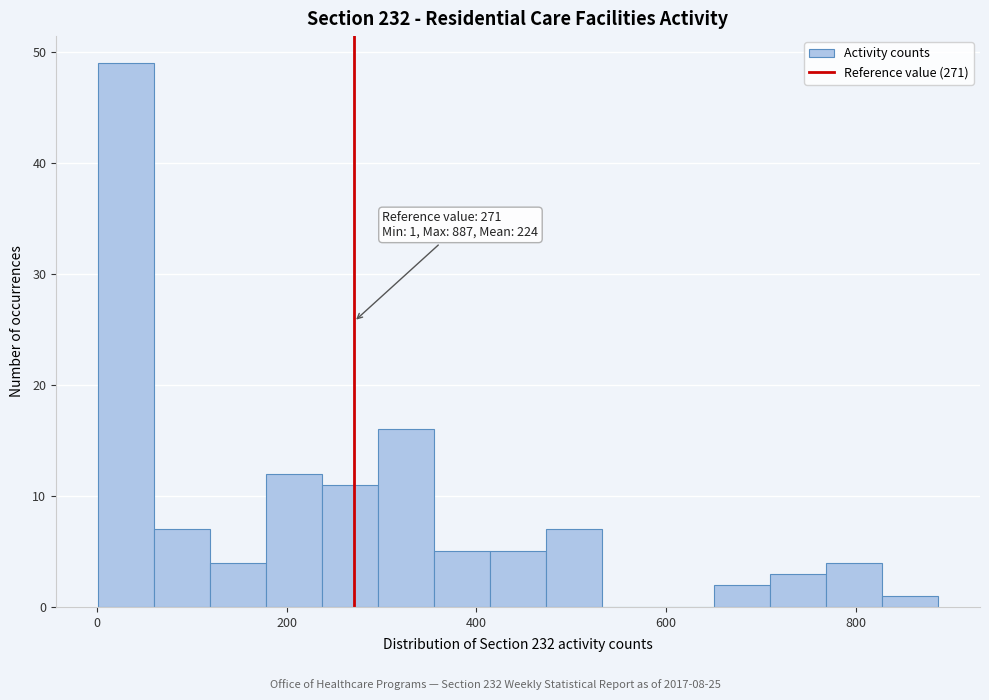

Around what value on the x-axis is the tallest bar? Give the approximate position of its centre, as read against the axis.

40